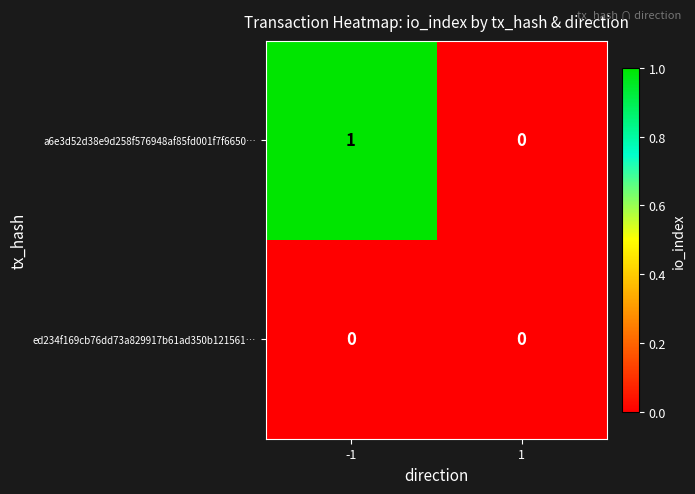

Reading right to left, list all the values displayed in this chart.

a6e3d52d38e9d258f576948af85fd001f7f6650…: 1=0	-1=1
ed234f169cb76dd73a829917b61ad350b121561…: 1=0	-1=0